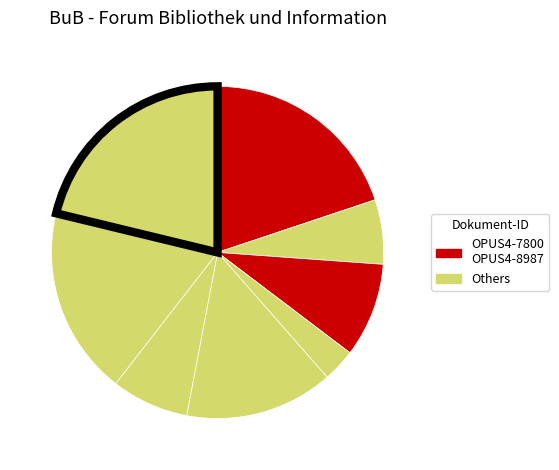

How many slices are in this pie chart?

8